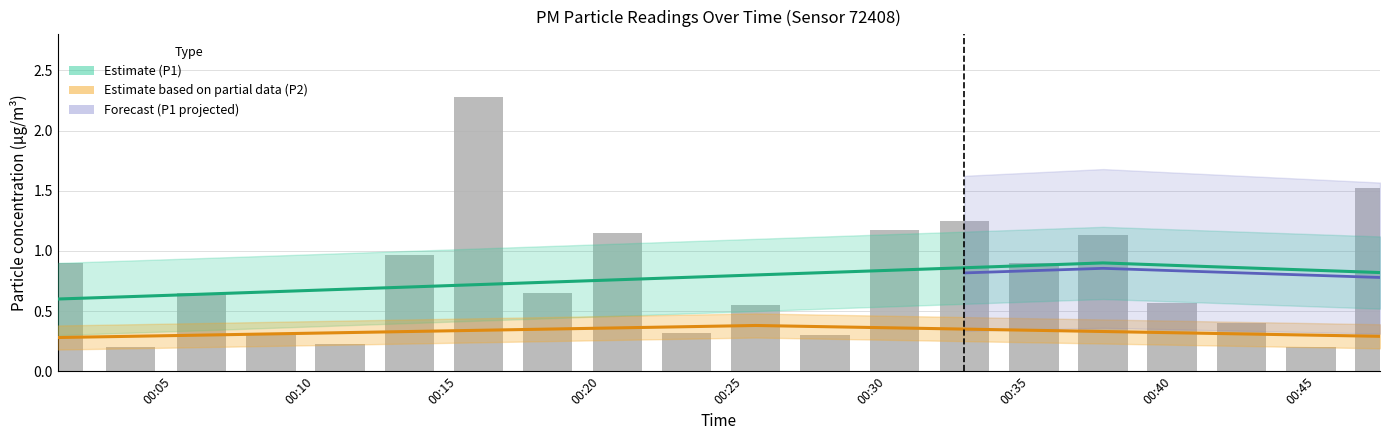

Reading left to right, transcribe all the data shown in this chart.

0.9	0.2	0.7	0.3	0.2	1.0	2.3	0.7	1.1	0.3	0.6	0.3	1.2	1.2	0.9	1.1	0.6	0.4	0.2	1.5